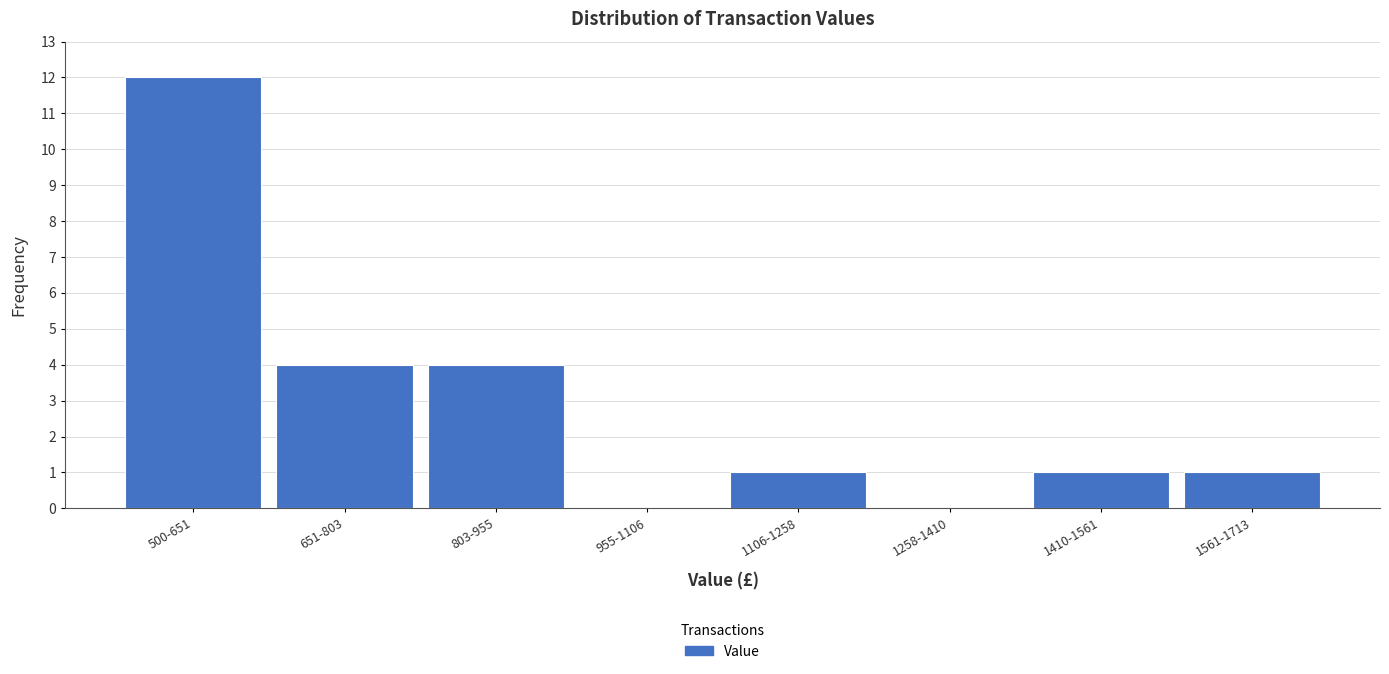

Reading right to left, list all the values displayed in this chart.

1561-1713=1	1410-1561=1	1258-1410=0	1106-1258=1	955-1106=0	803-955=4	651-803=4	500-651=12